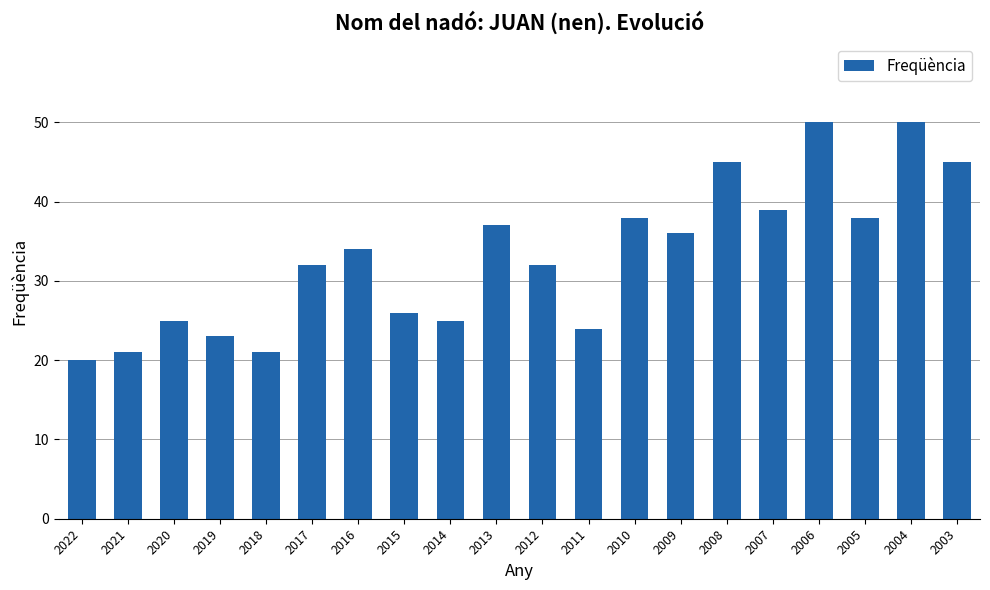

Reading right to left, extract all data points from this chart.

45	50	38	50	39	45	36	38	24	32	37	25	26	34	32	21	23	25	21	20